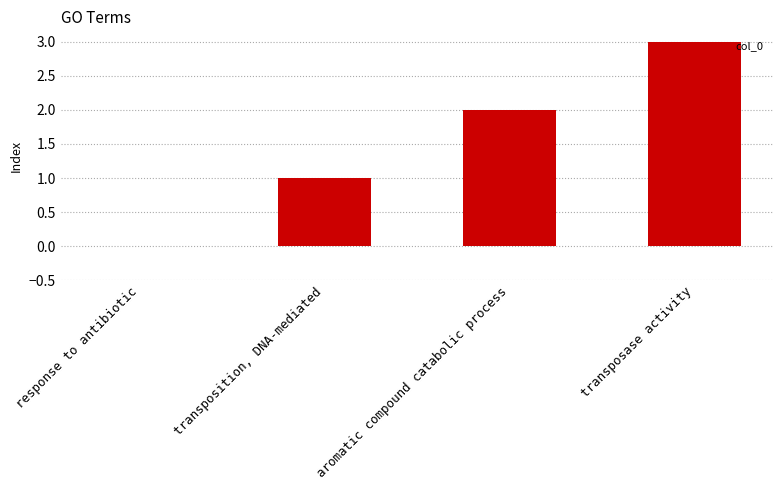

Which label corresponds to the largest value in the chart?

transposase activity